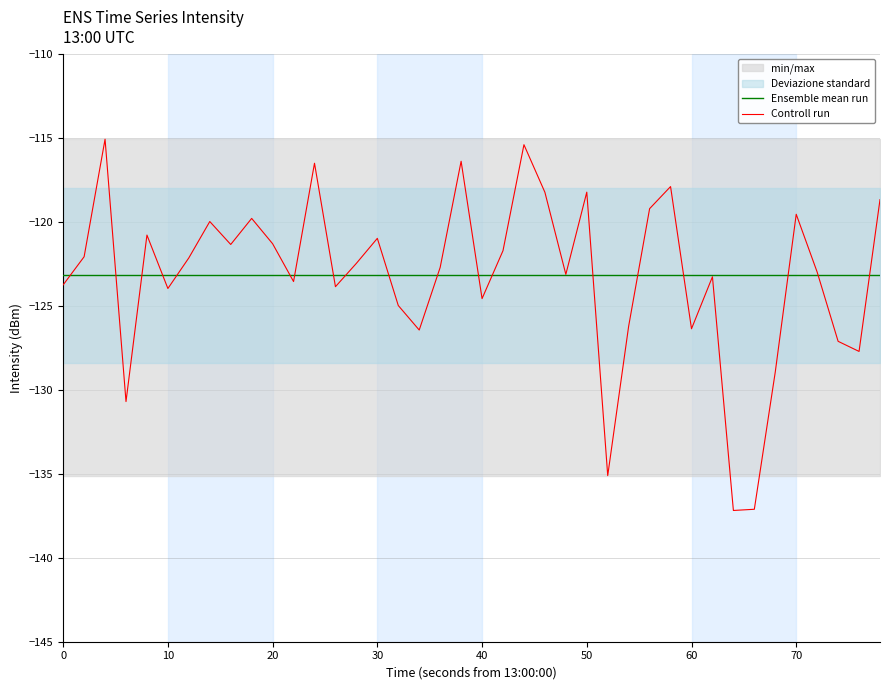

How many times do Controll run and Ensemble mean run cross each other?

19